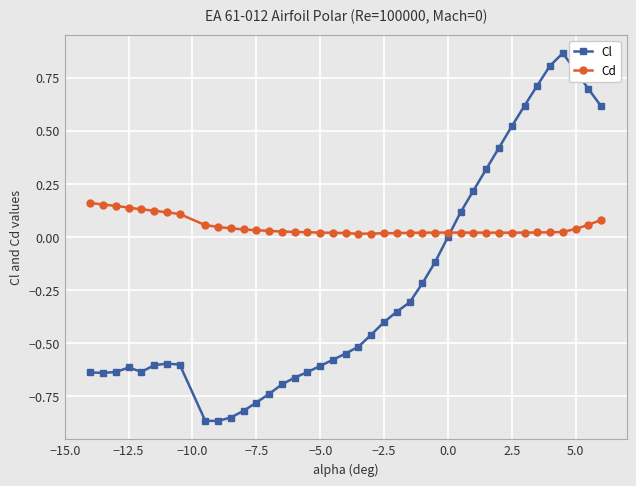

Which series has the largest range (max minus min)?

Cl